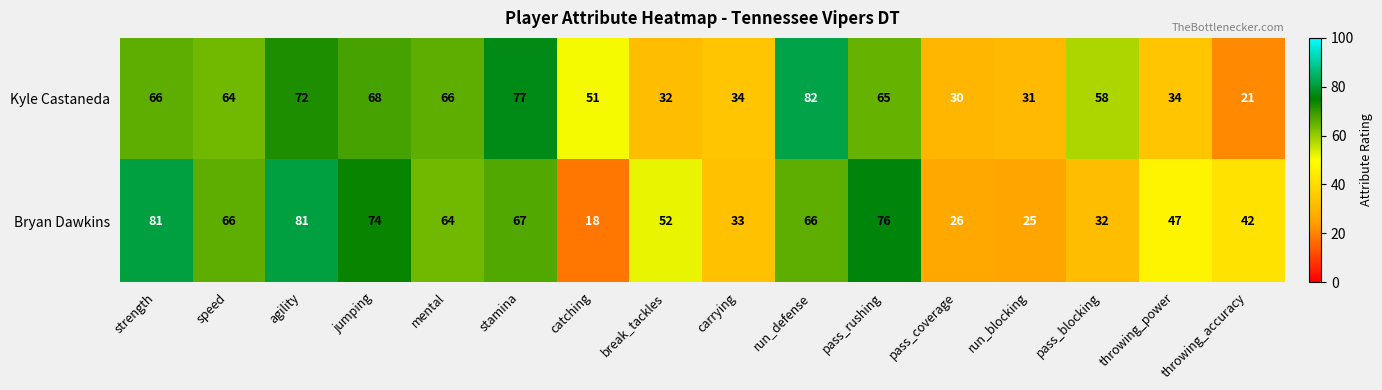

What is the average value of the Kyle Castaneda series?

53